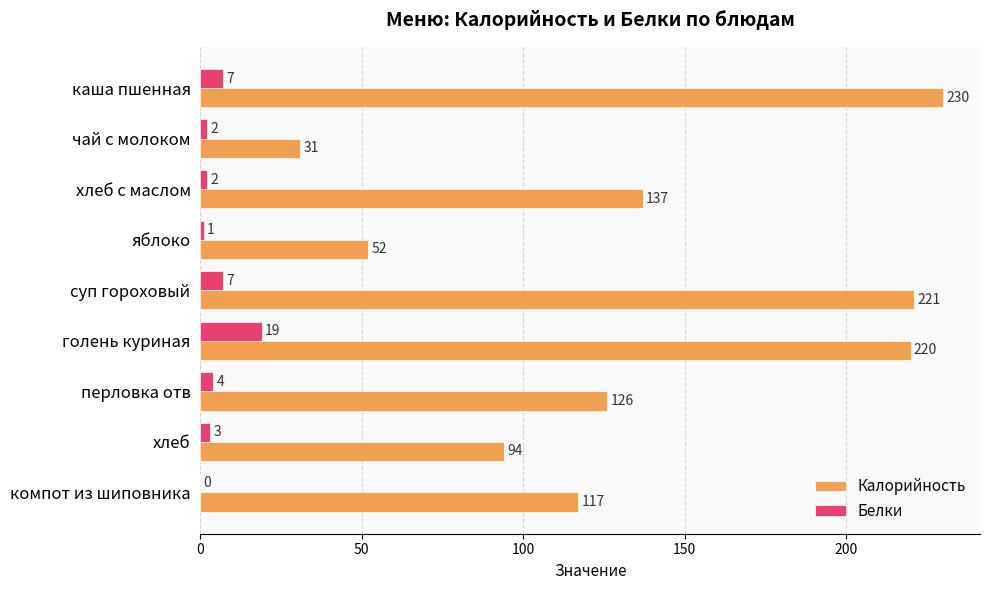

Which series has the largest total across all categories?

Калорийность